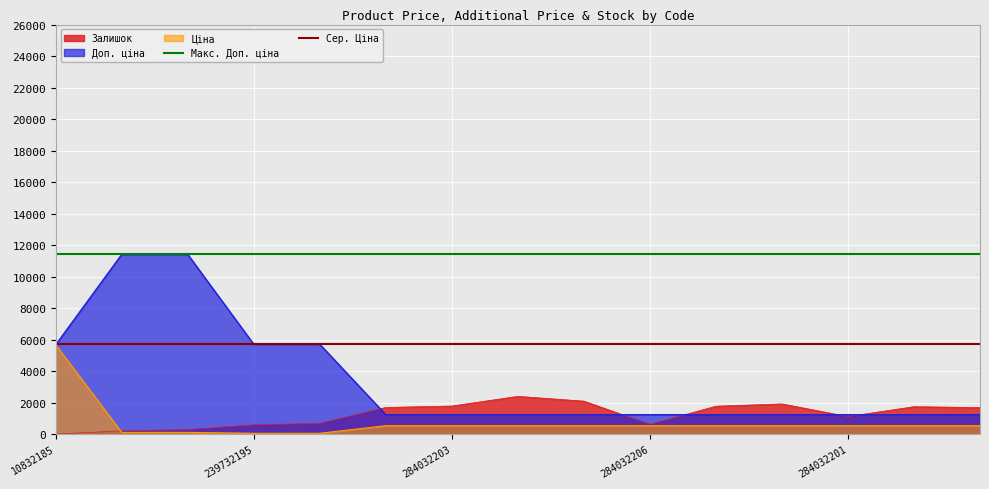

What is the minimum value for Доп. ціна?

1235.4